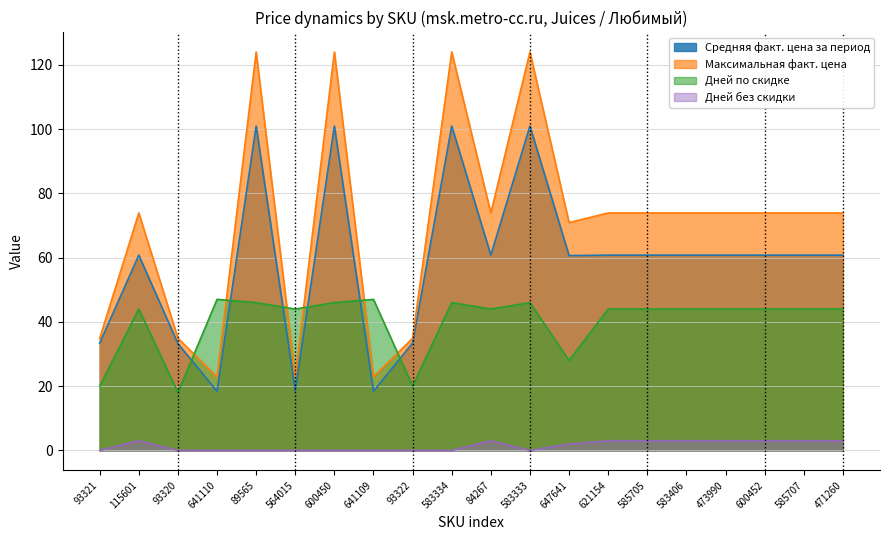

Where does the Дней по скидке series first go above 44?

641110